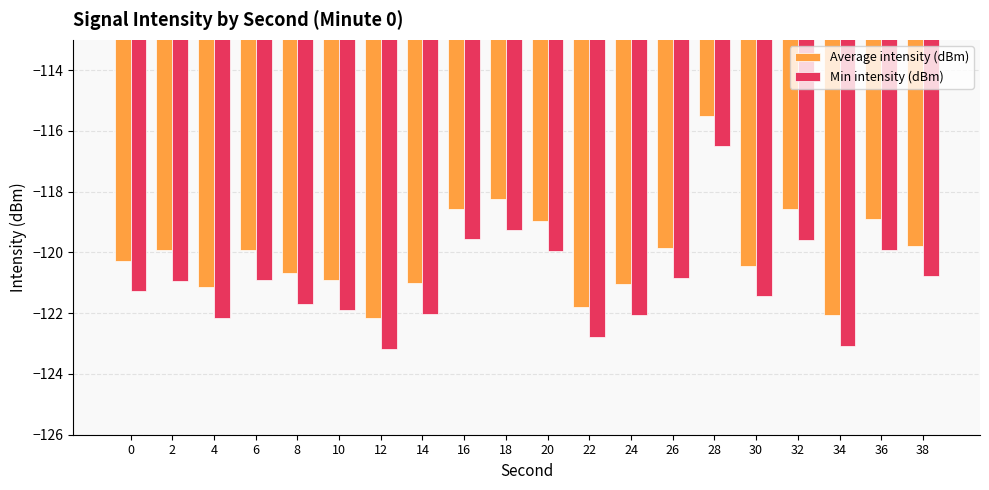

What is the sum of all Min intensity (dBm) values?

-2419.7